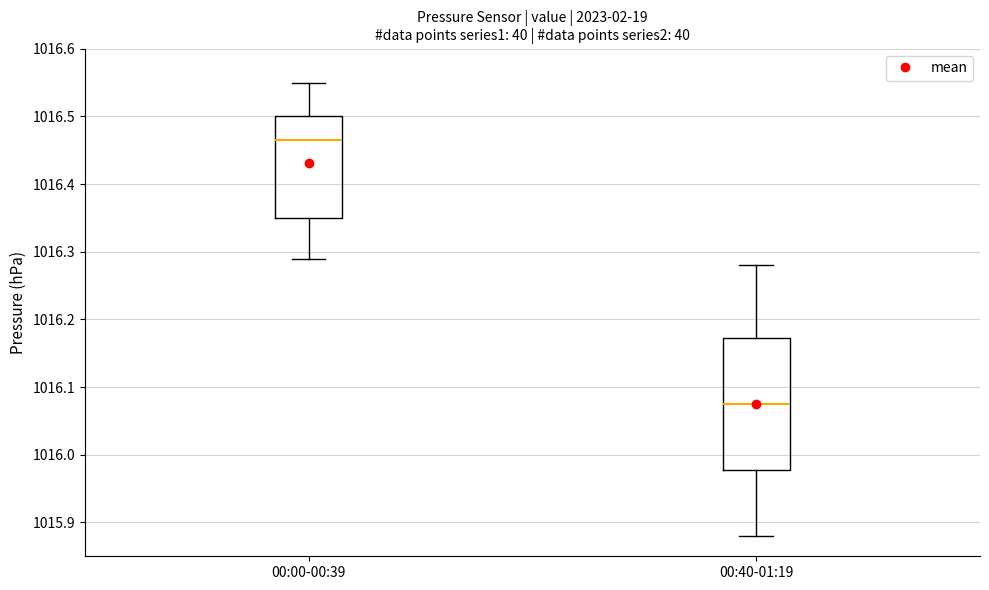

Reading left to right, transcribe this box plot: for each box, give where its median line is, the range the box spans, and where its two whiskers end, as read against the y-axis. The values are not printed on the chart, so give them approximately, as read against the axis.

00:00-00:39: median 1016.47, box 1016.35 to 1016.50, whiskers 1016.29 to 1016.55
00:40-01:19: median 1016.08, box 1015.98 to 1016.17, whiskers 1015.88 to 1016.28